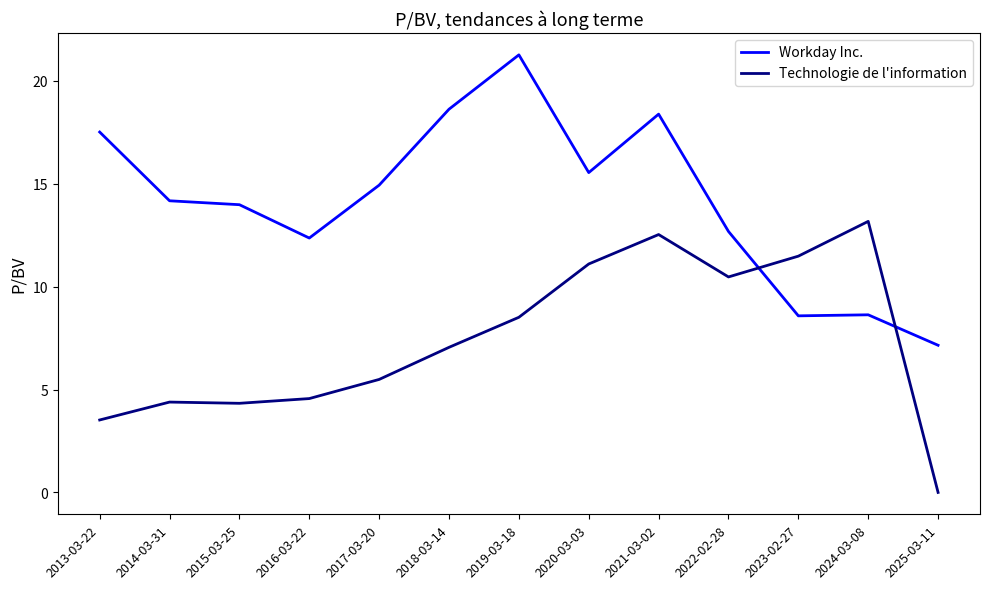

Which series ends up on top after the final intersection of Technologie de l'information and Workday Inc.?

Workday Inc.